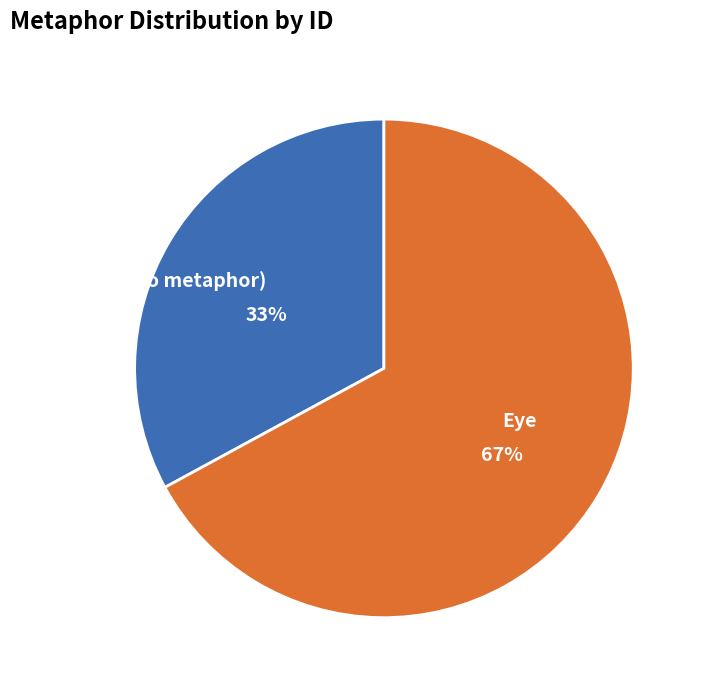

Between Eye and (no metaphor), which is larger?

Eye